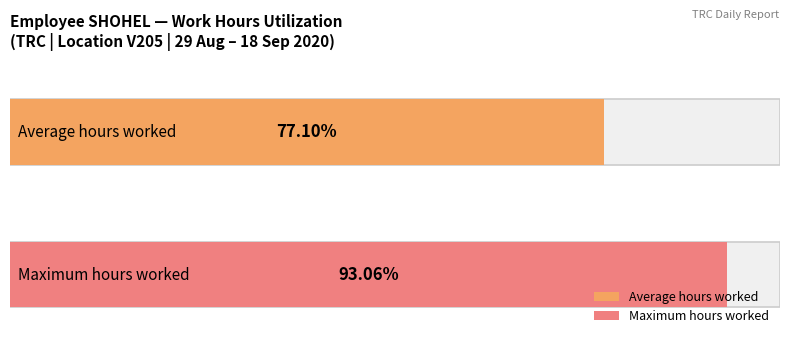

What is the ratio of the value at 7 to the value at 2?

1.2